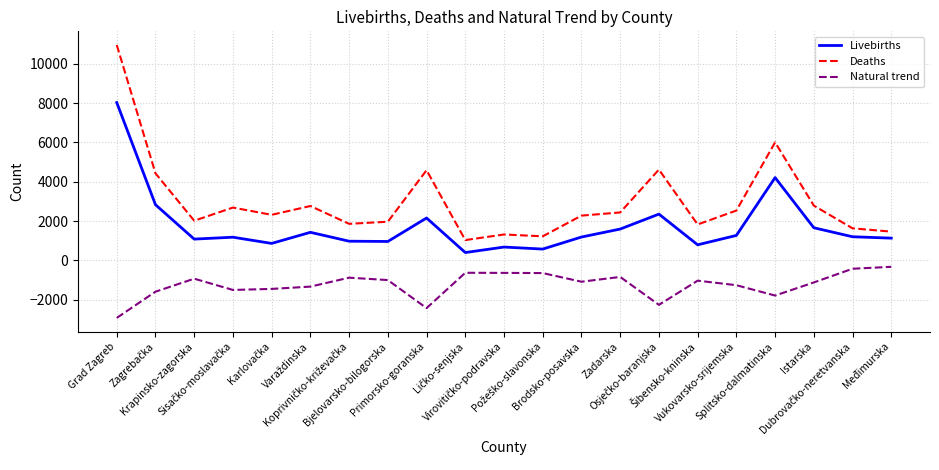

Rank the series by their maximum value, from highest to lowest.

Deaths, Livebirths, Natural trend